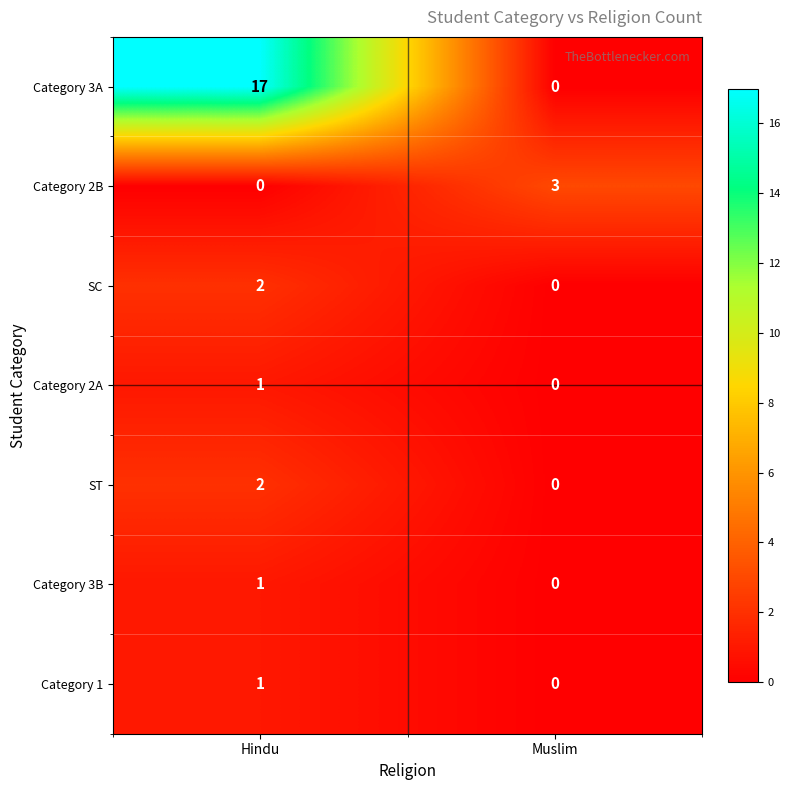

Rank the categories by Category 2A value from lowest to highest.

Muslim, Hindu